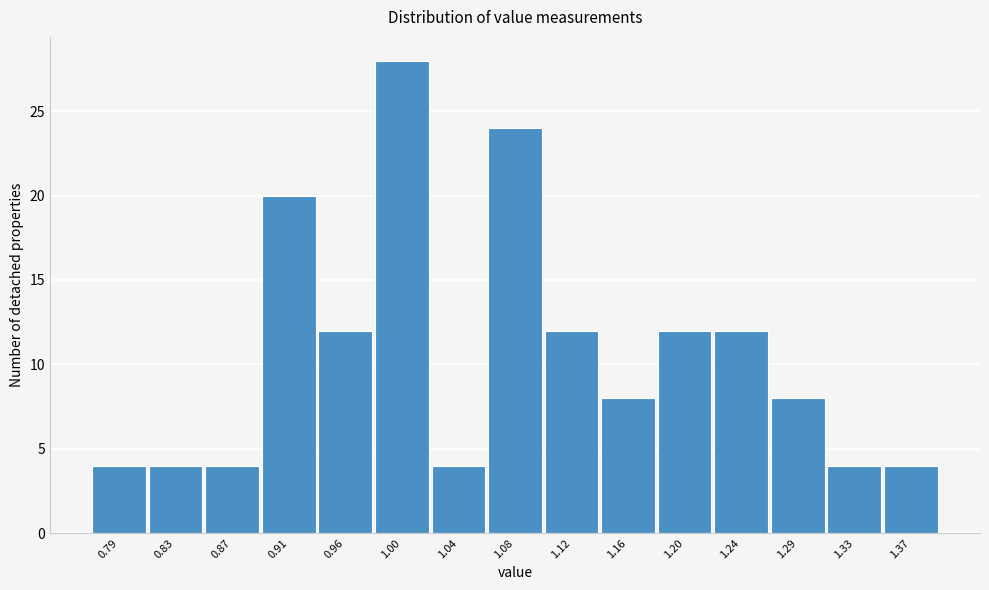

Reading right to left, what are all the values shown in this chart?

1.37=4	1.33=4	1.29=8	1.24=12	1.20=12	1.16=8	1.12=12	1.08=24	1.04=4	1.00=28	0.96=12	0.91=20	0.87=4	0.83=4	0.79=4